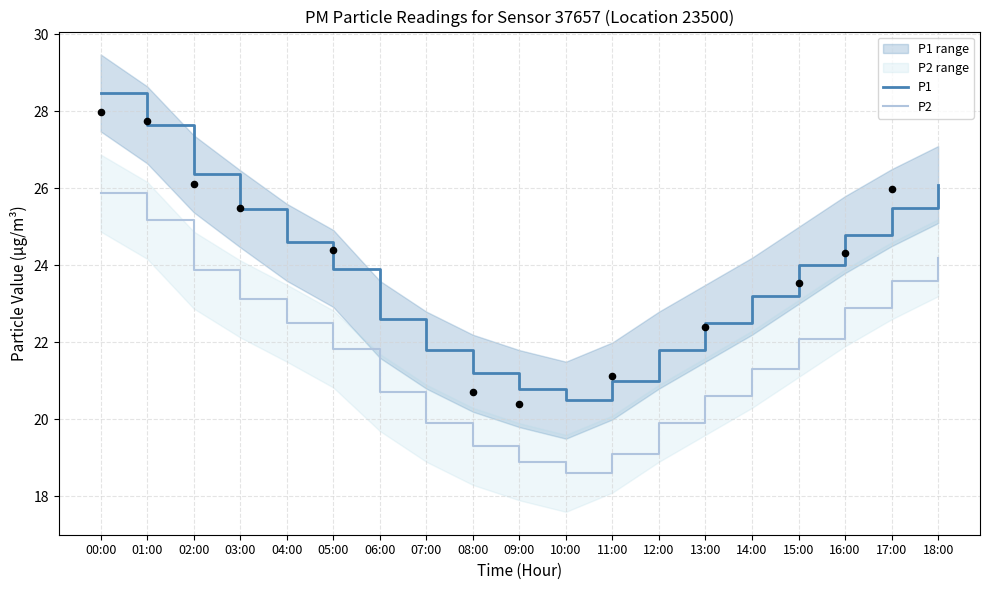

At how many categories does at least one series exceed 18?

19